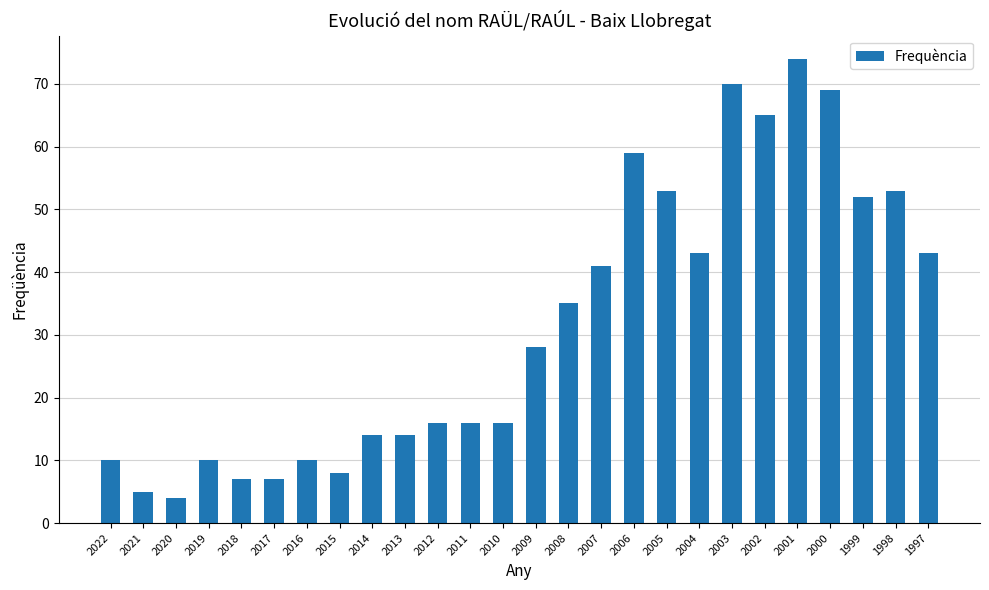

Count the number of categories in the chart.

26